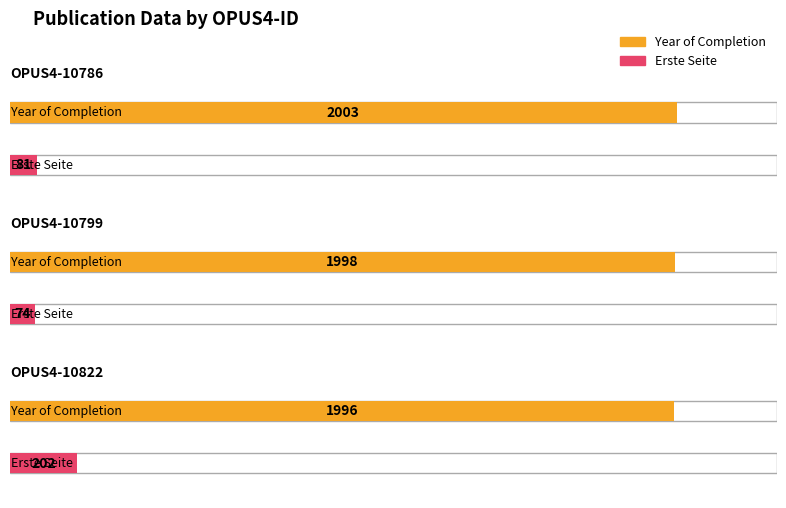

How many values in the Erste Seite series are below 81?

1